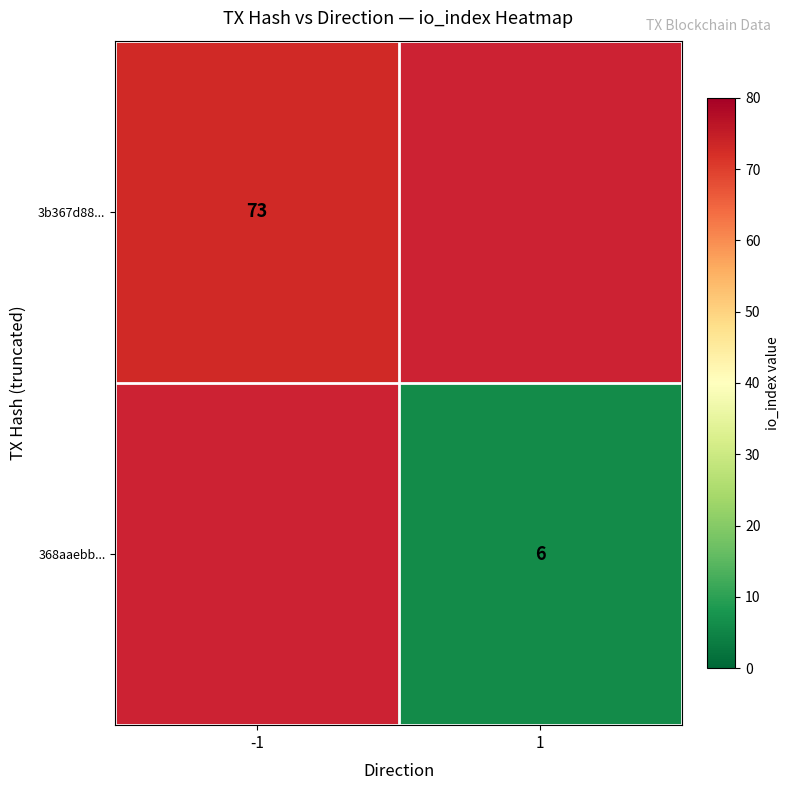

True or false: 3b367d88... has a value of 121.8 at -1.

False